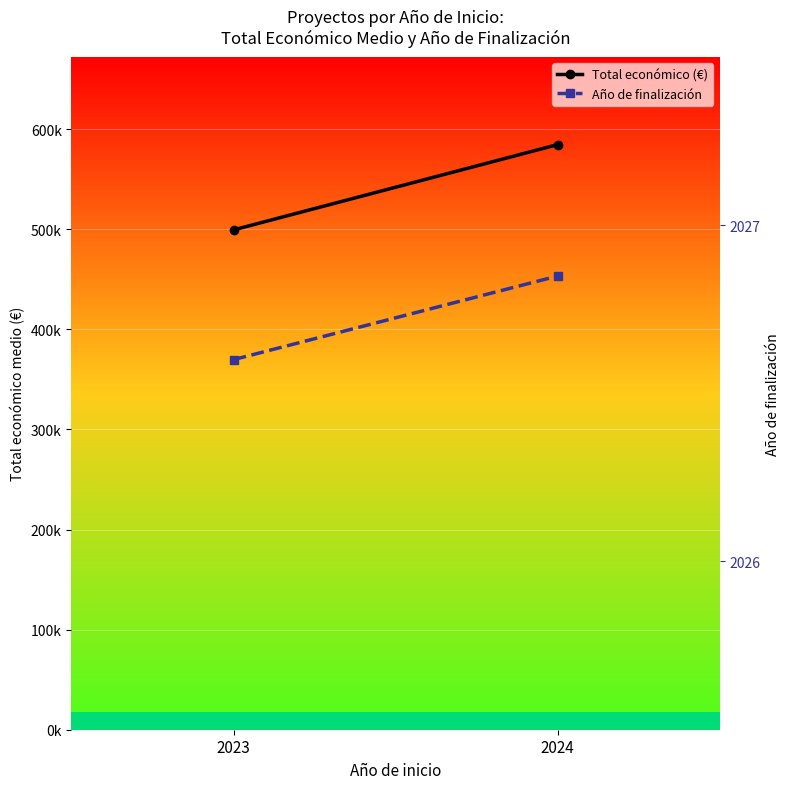

Read the Año de finalización value at 2024.

2026.8